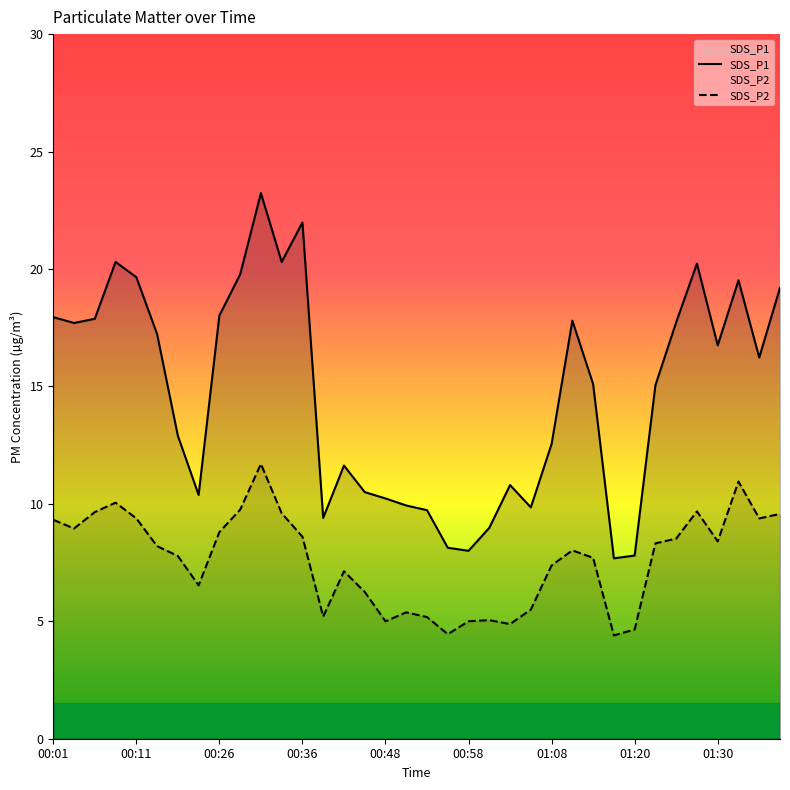

True or false: SDS_P1 and SDS_P2 cross at least once.

False